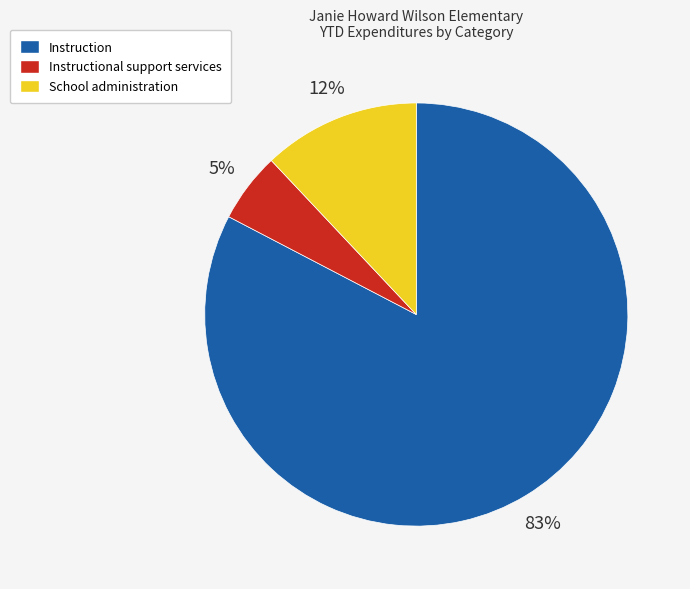

To the nearest percent, what is the average slice percentage?

33%